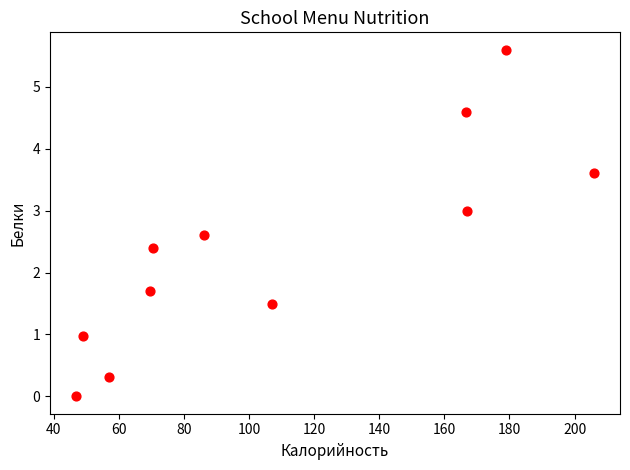

What Y value in the scatter plot is closest to 2?

1.7